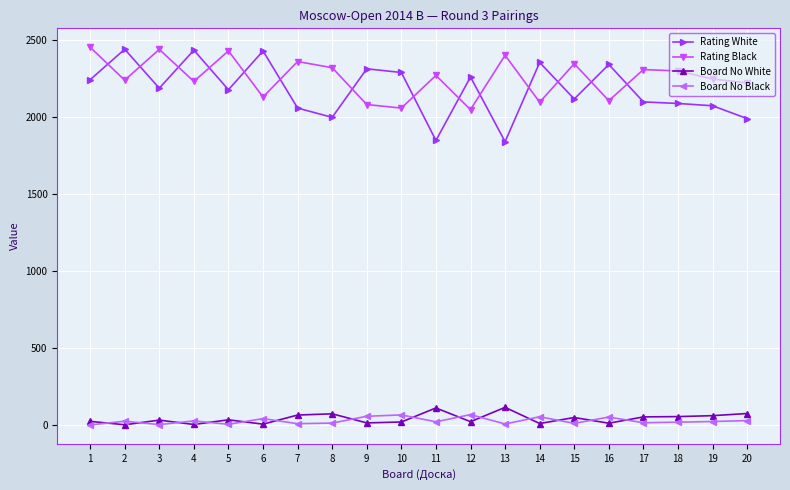

Which series has the largest total across all categories?

Rating Black